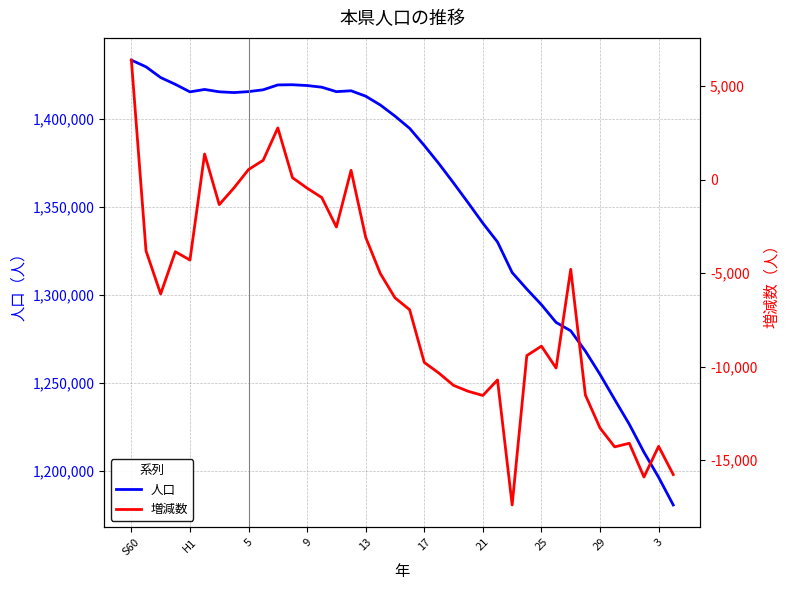

How many series are shown in this chart?

2